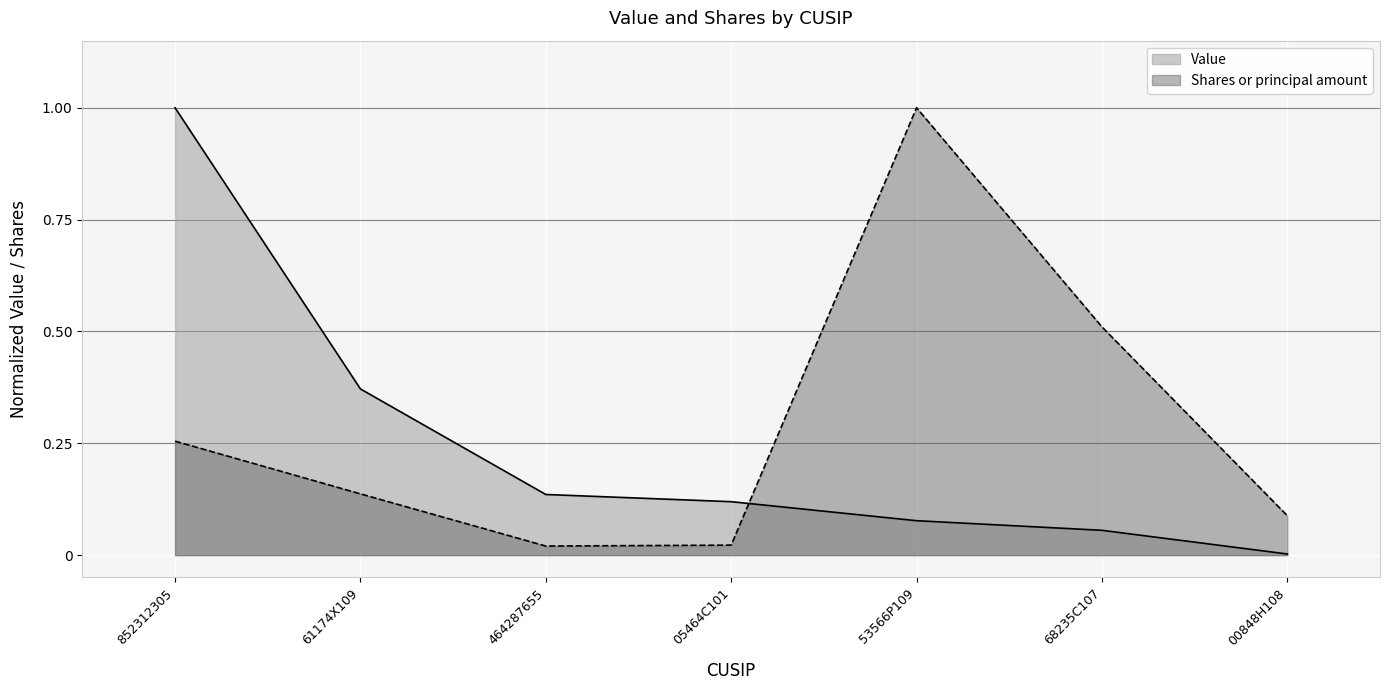

What is the maximum value for Value?

1.0